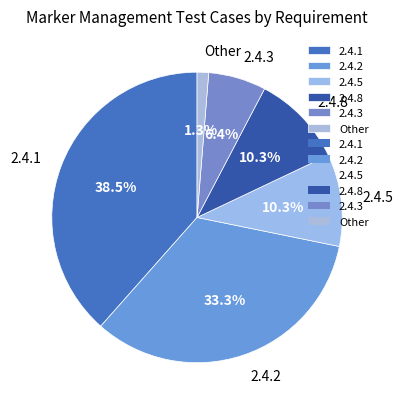

What is the smallest slice in the pie chart?

Other